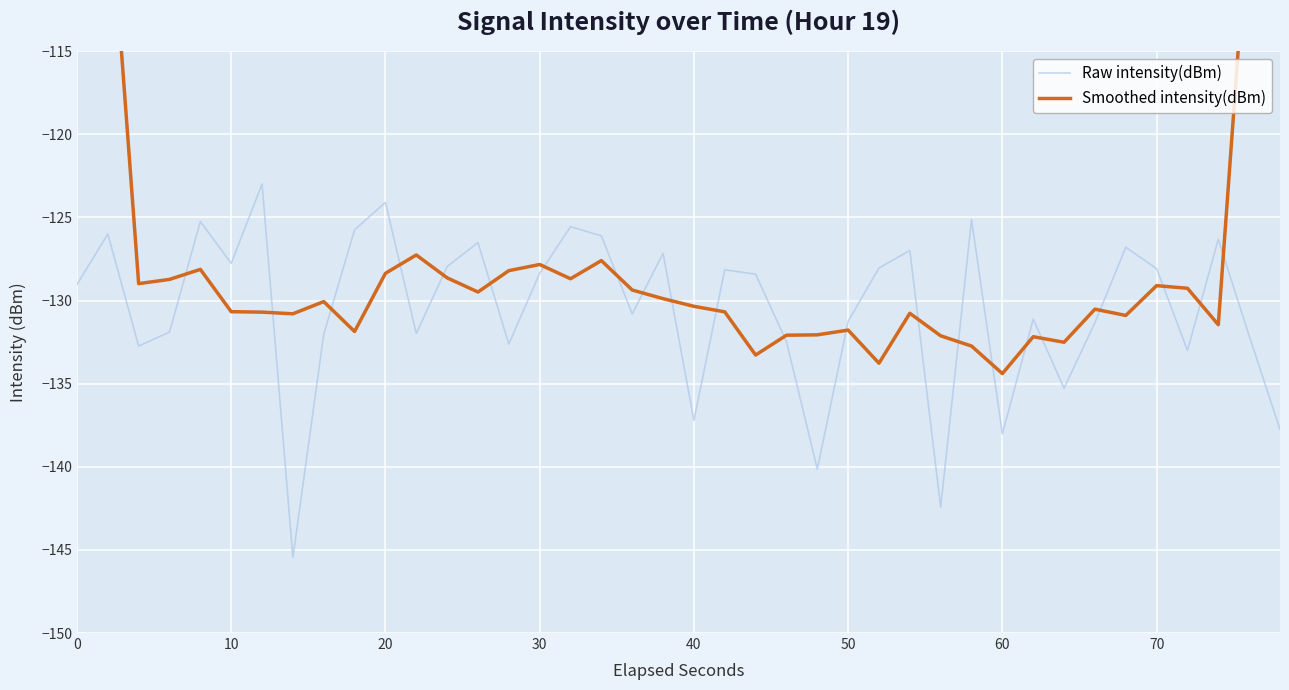

At how many categories does at least one series exceed -88?

2